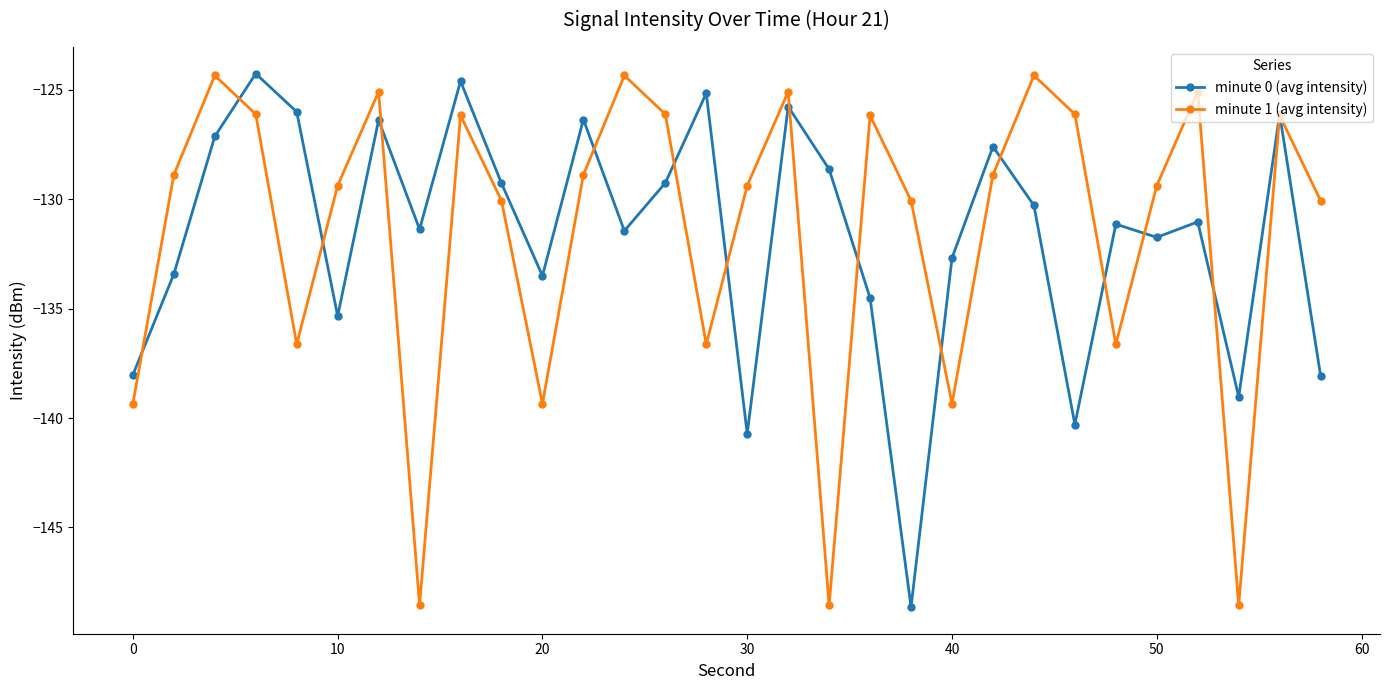

What is the smallest value displayed?

-148.6